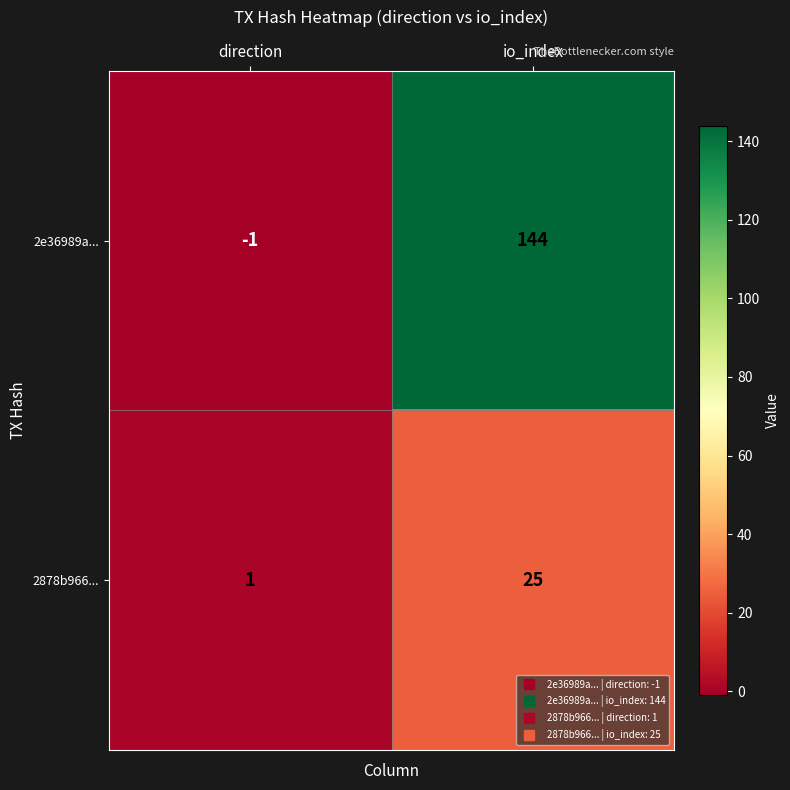

At which category does the chart reach its minimum across all series?

direction